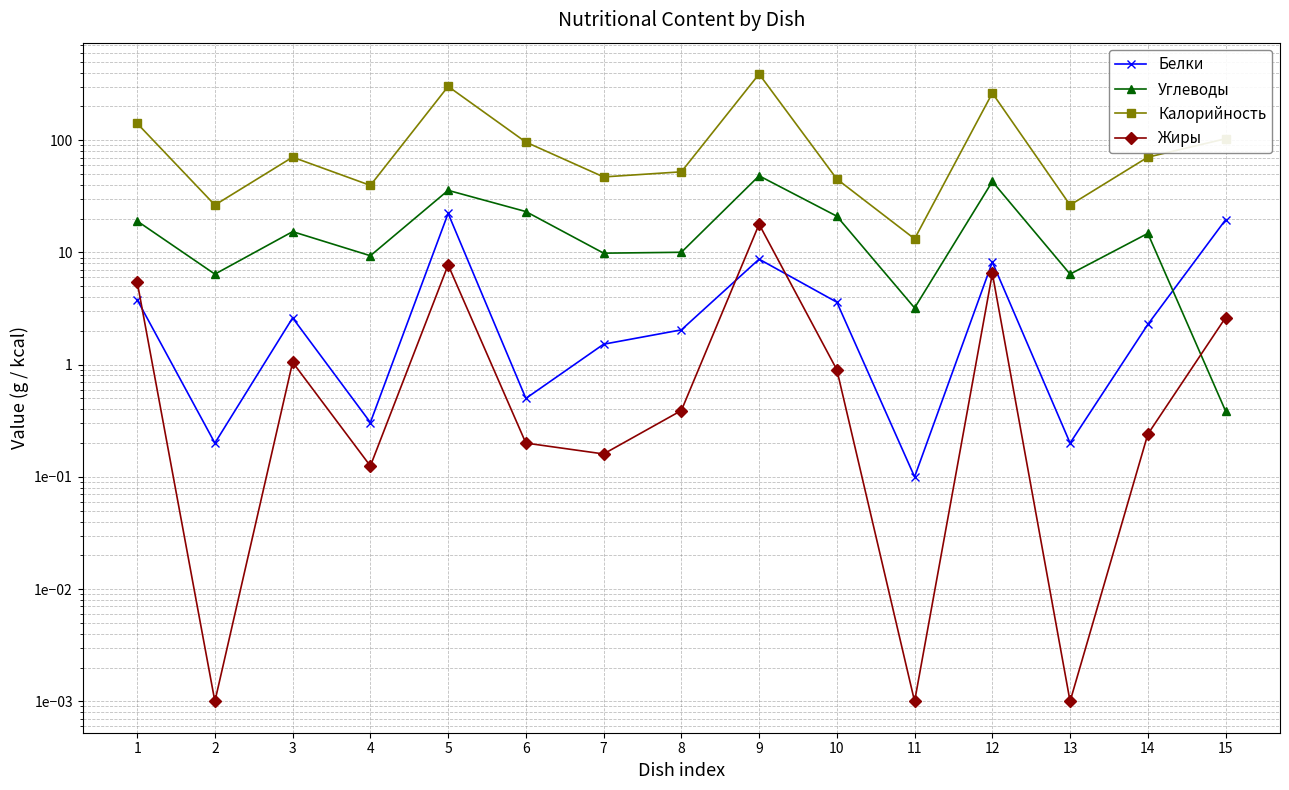

Which category has the highest value across all series?

9